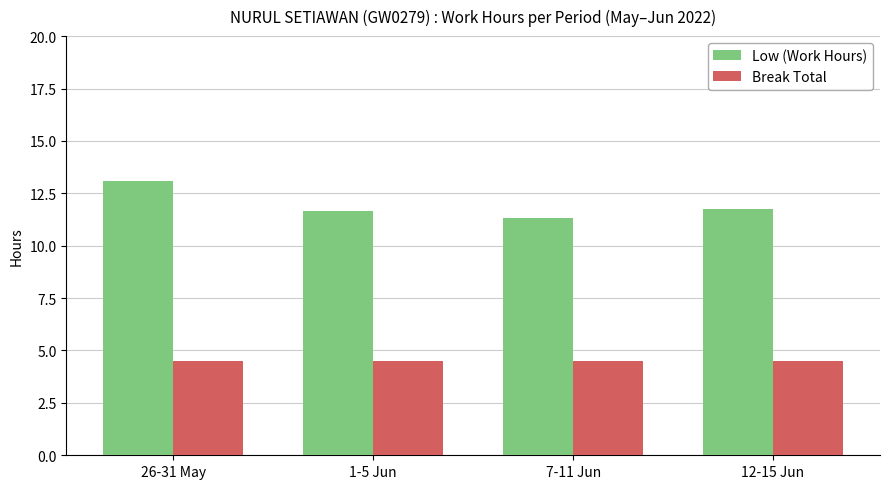

How many groups of bars are there?

4